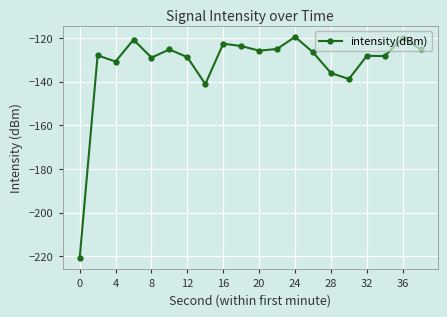

What is the sum of all values?

-2644.9